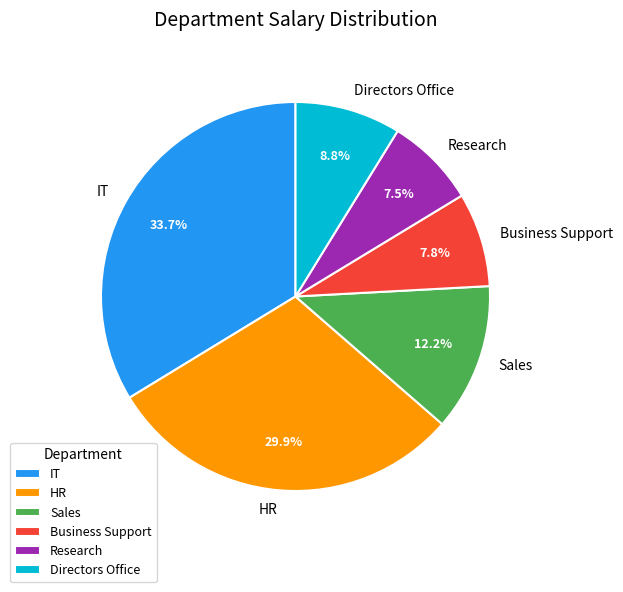

What percentage is the HR slice, to the nearest percent?

30%